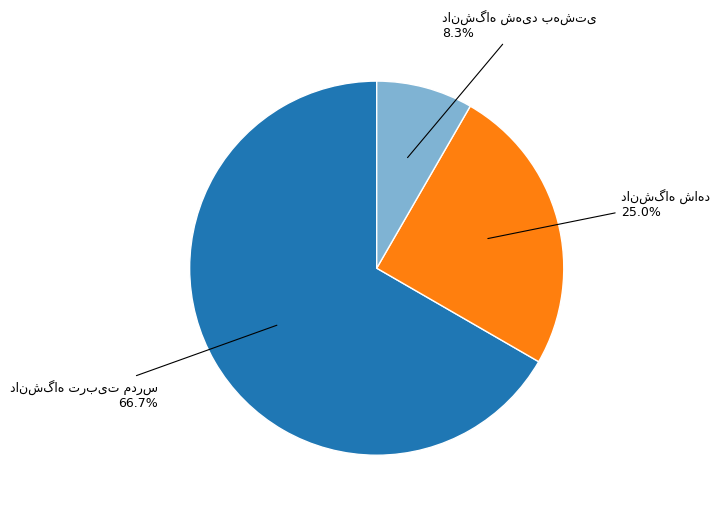

Count the number of slices in the pie.

3